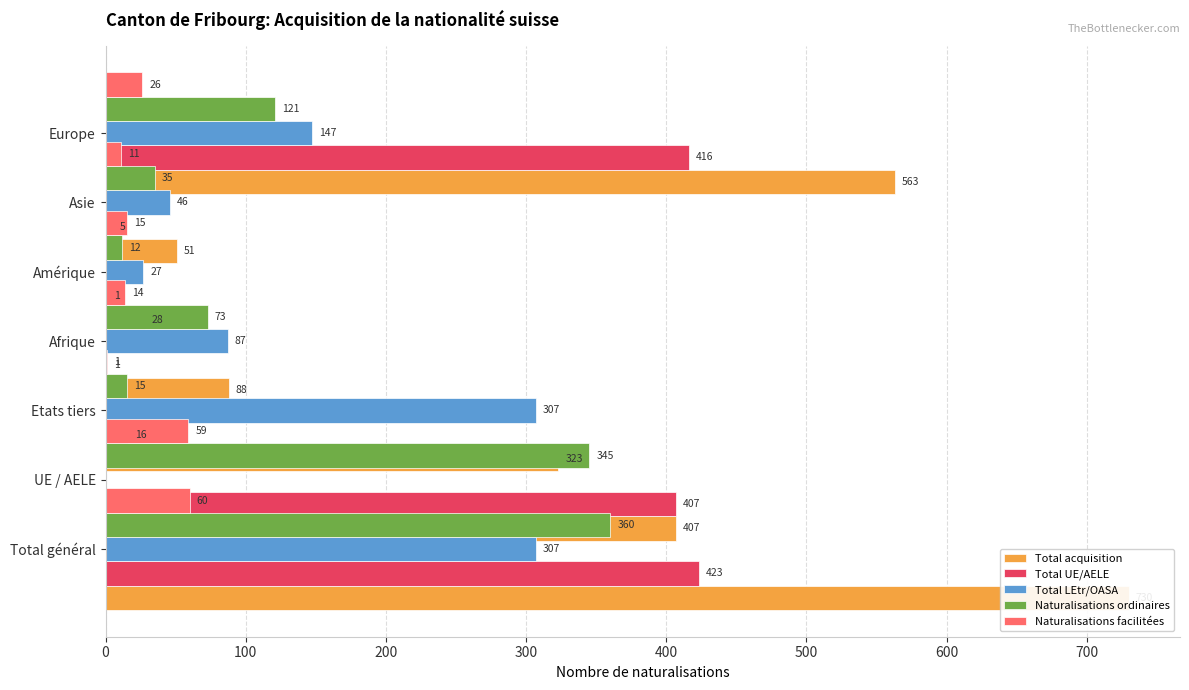

Which series has the largest range (max minus min)?

Total acquisition